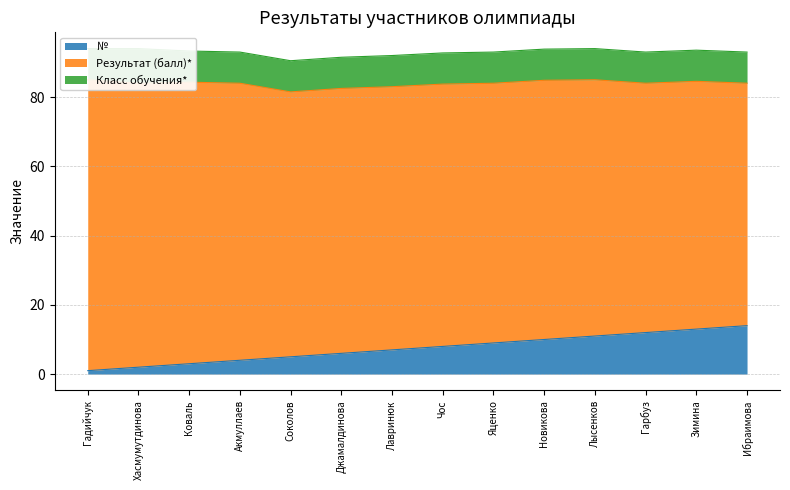

What is the greatest value displayed?

84.0